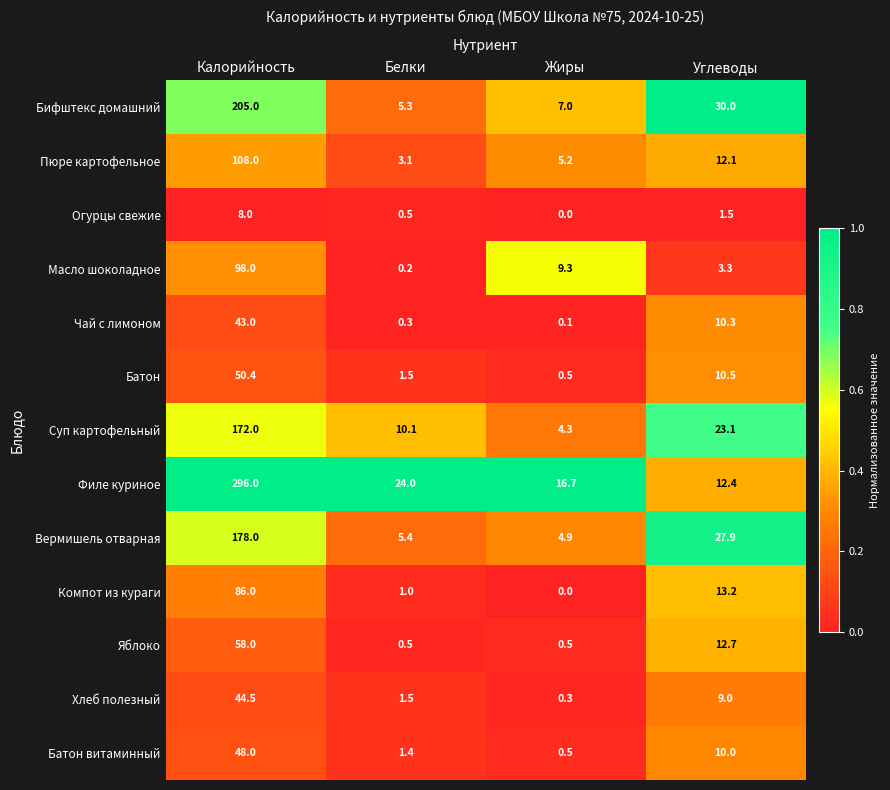

What is the spread (max minus min) of values at Жиры?

16.7